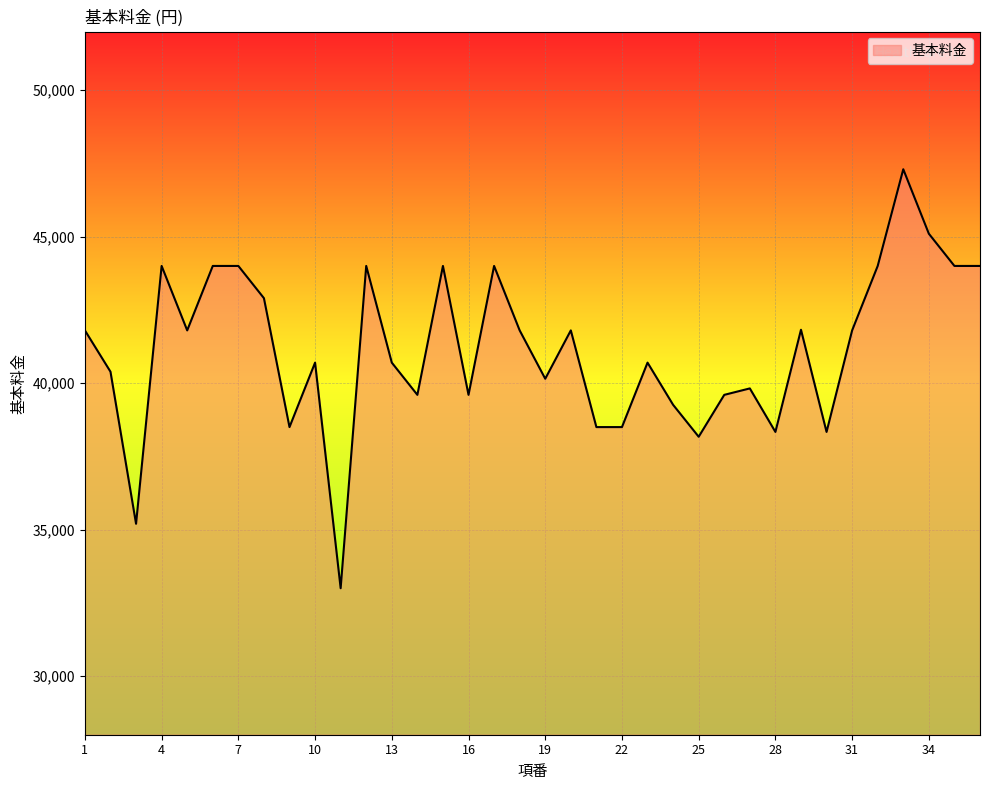

What is the difference between the maximum and minimum values?

14300